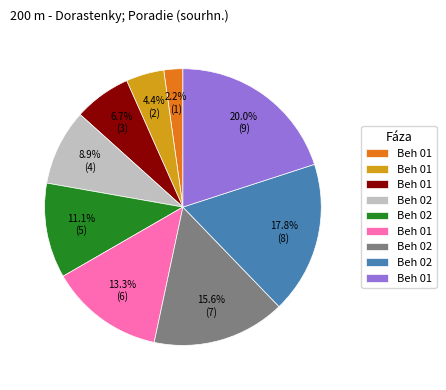

Is there a majority slice in this chart?

No